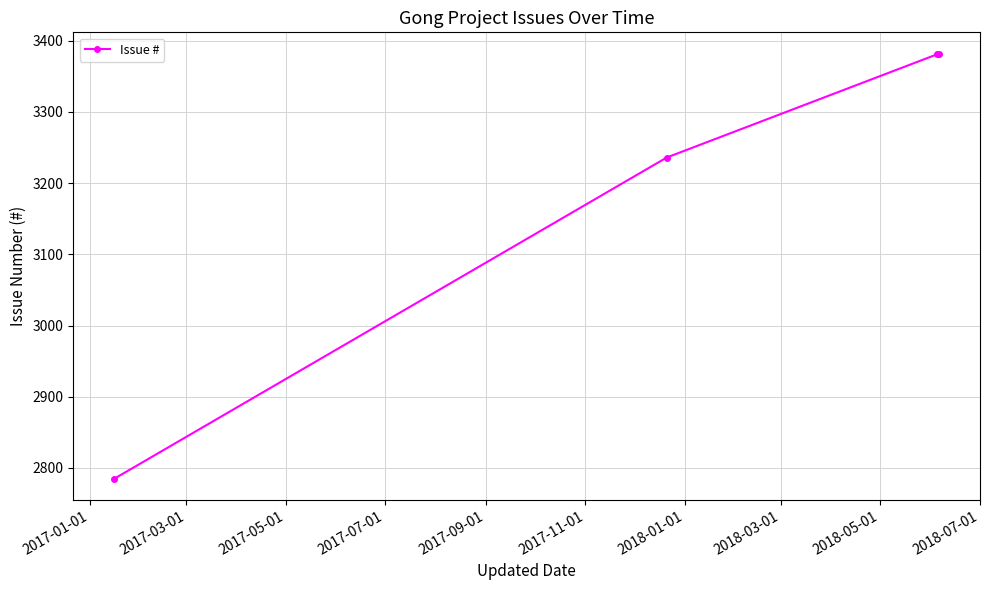

How many lines are shown in the chart?

1